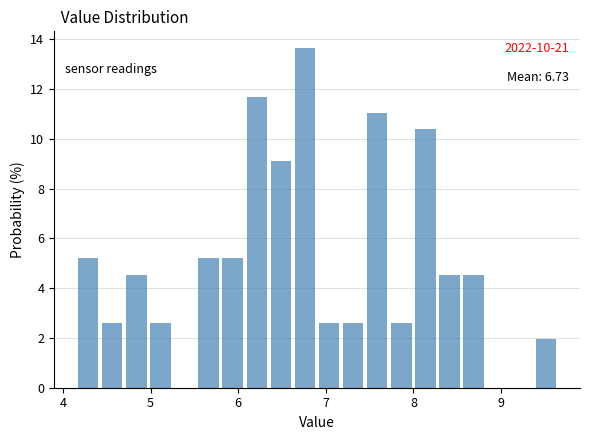

Around what value on the x-axis is the tallest bar? Give the approximate position of its centre, as read against the axis.

6.8